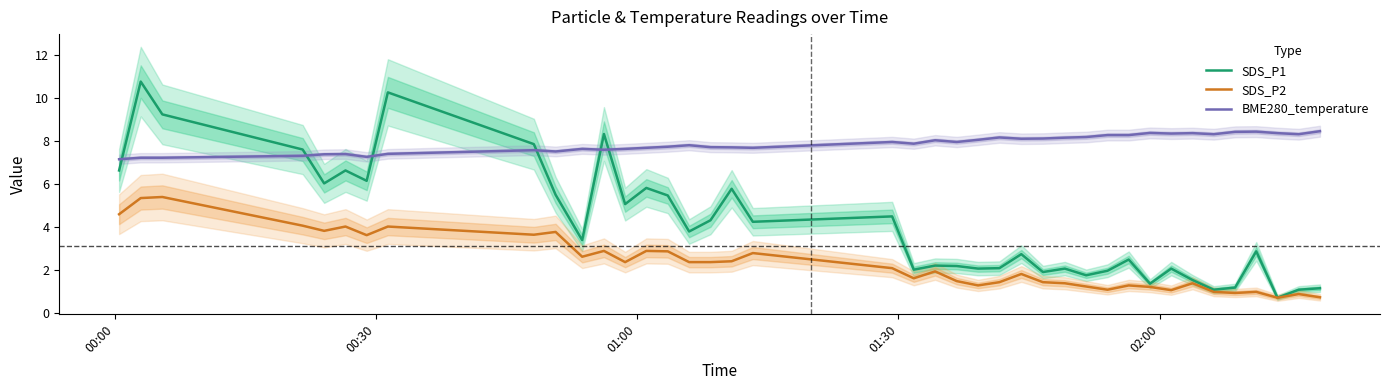

True or false: BME280_temperature and SDS_P1 intersect in this chart.

True